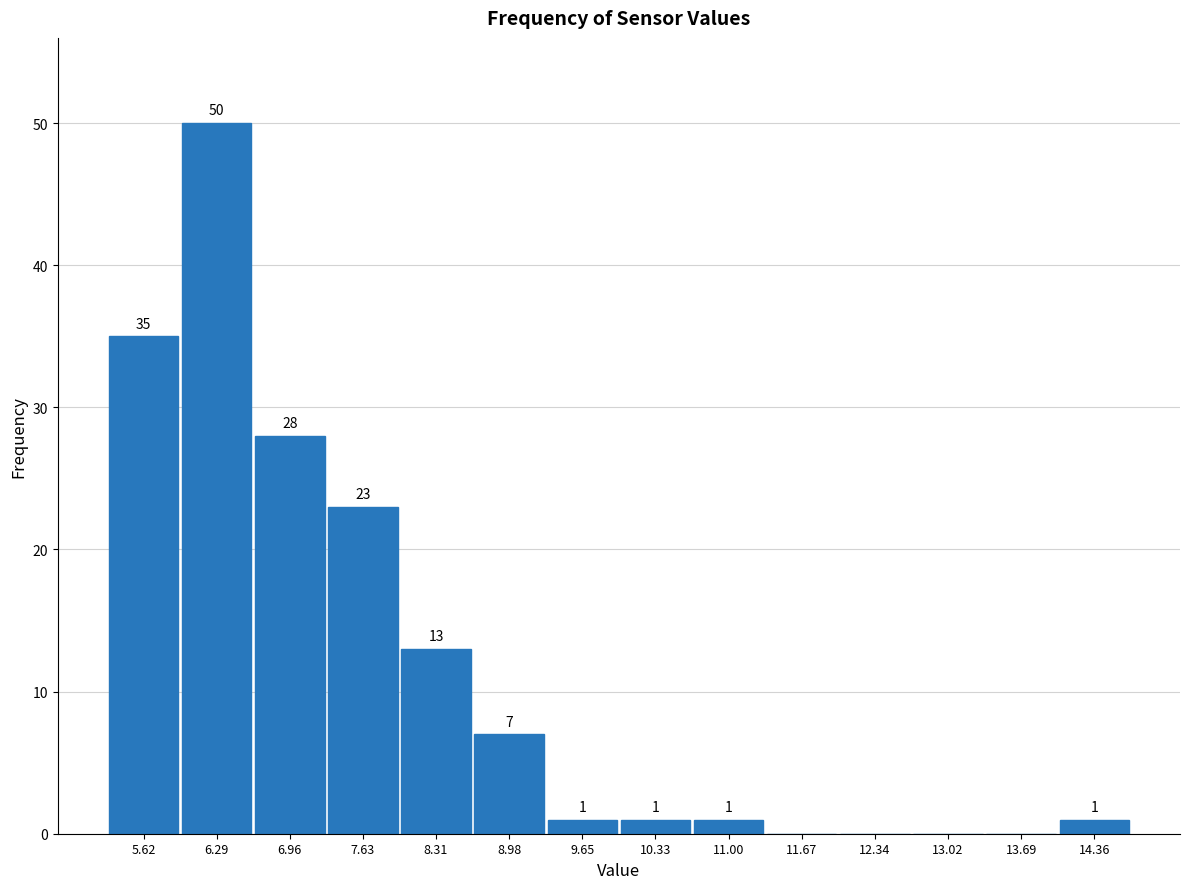

Over which range of the x-axis is the bar tallest?

6.0 to 6.6